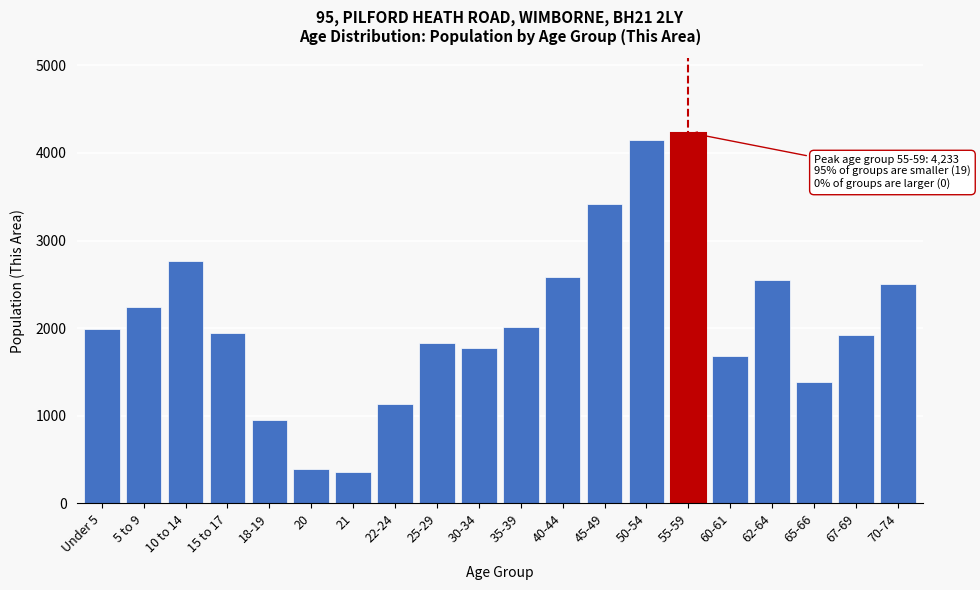

Reading left to right, extract all data points from this chart.

Under 5=1992	5 to 9=2239	10 to 14=2770	15 to 17=1942	18-19=951	20=388	21=361	22-24=1134	25-29=1829	30-34=1779	35-39=2017	40-44=2588	45-49=3421	50-54=4144	55-59=4233	60-61=1680	62-64=2545	65-66=1386	67-69=1921	70-74=2502